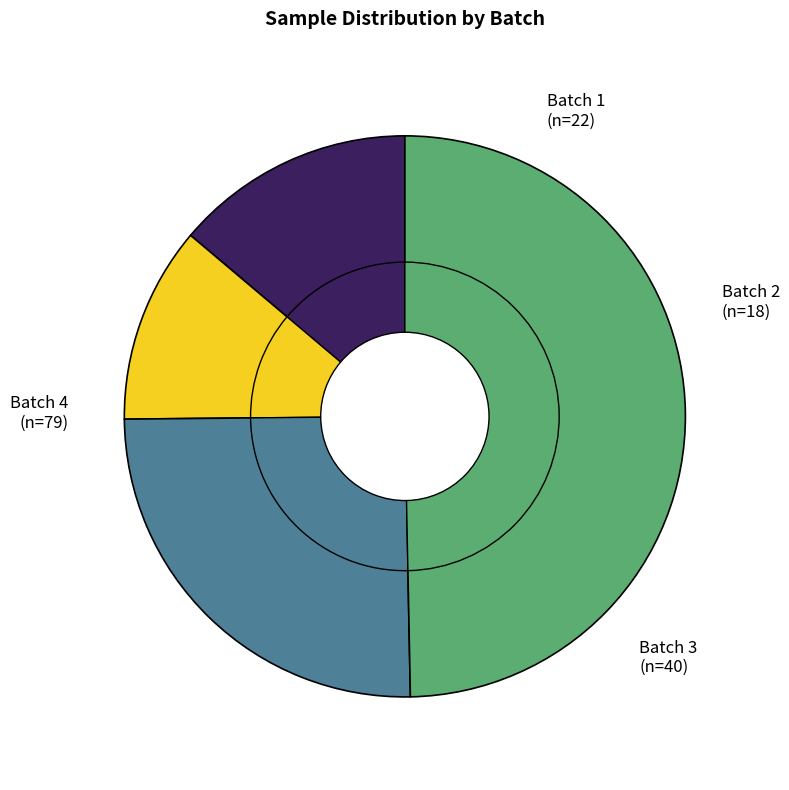

What is the largest slice in the pie chart?

Batch 4